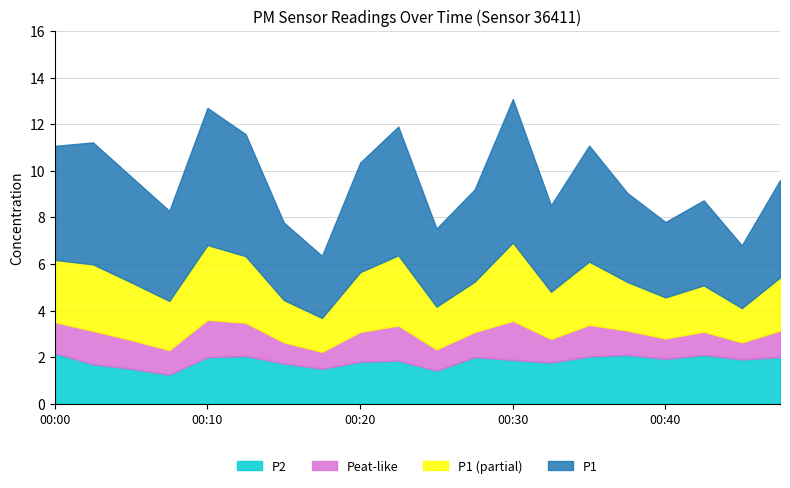

The P2 series shows 3.0 at 00:00. True or false?

False